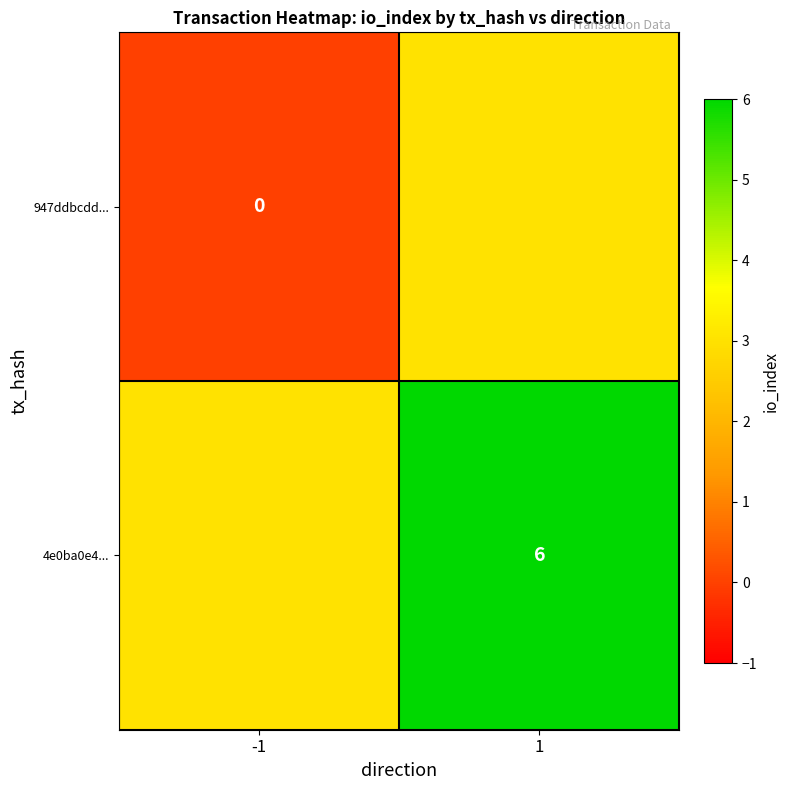

The 4e0ba0e4... series shows 1 at 1. True or false?

False